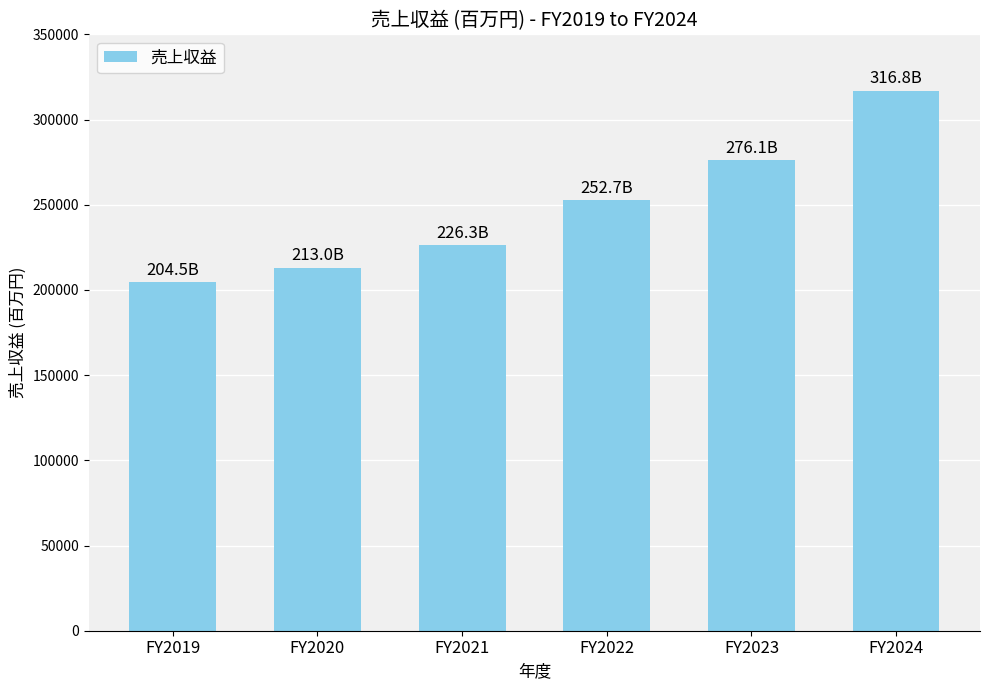

Which label corresponds to the smallest value in the chart?

FY2019